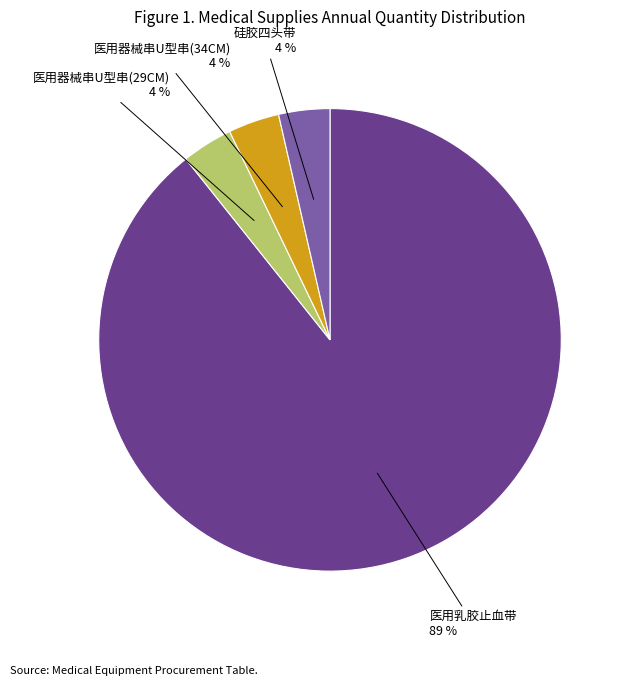

Is there any slice that represents more than half of the pie?

Yes